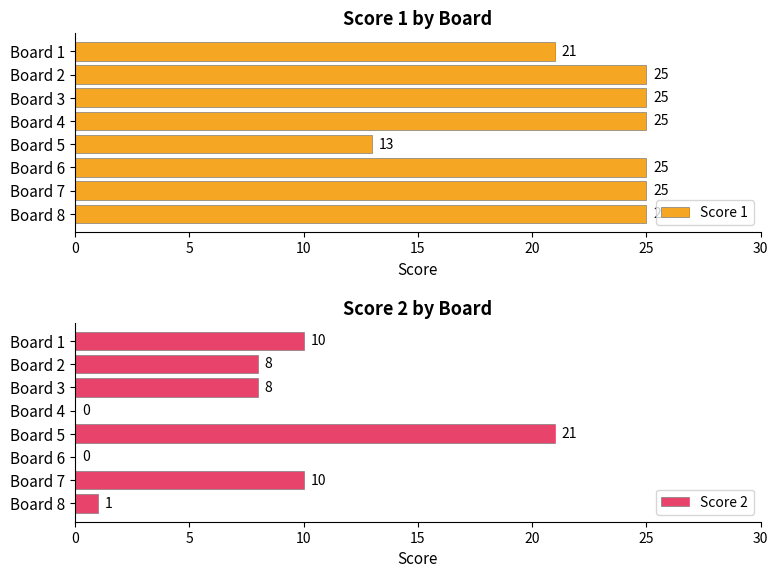

What is the difference between the maximum and minimum values in the Score 1 series?

12